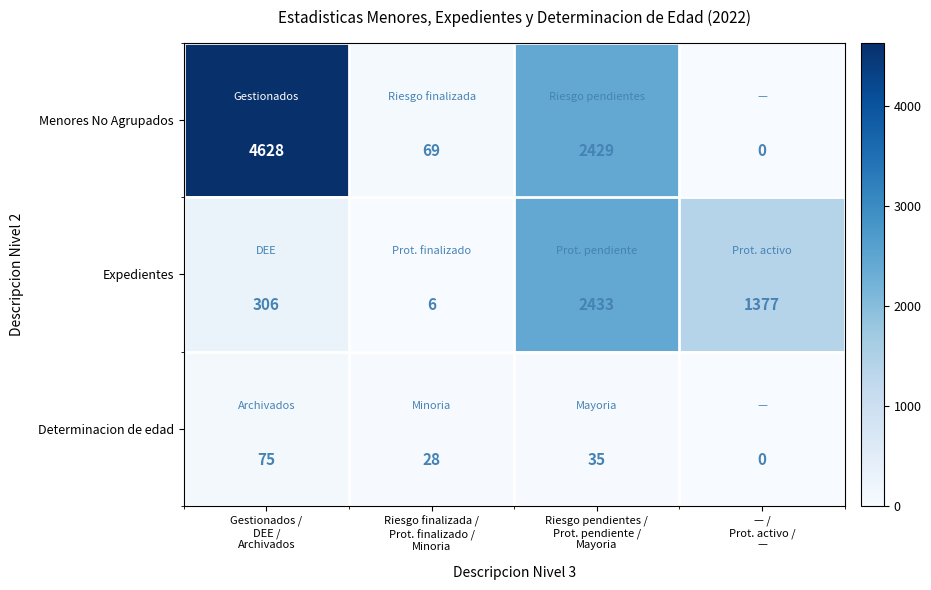

Rank the series by their average value, from lowest to highest.

Determinacion de edad, Expedientes, Menores No Agrupados